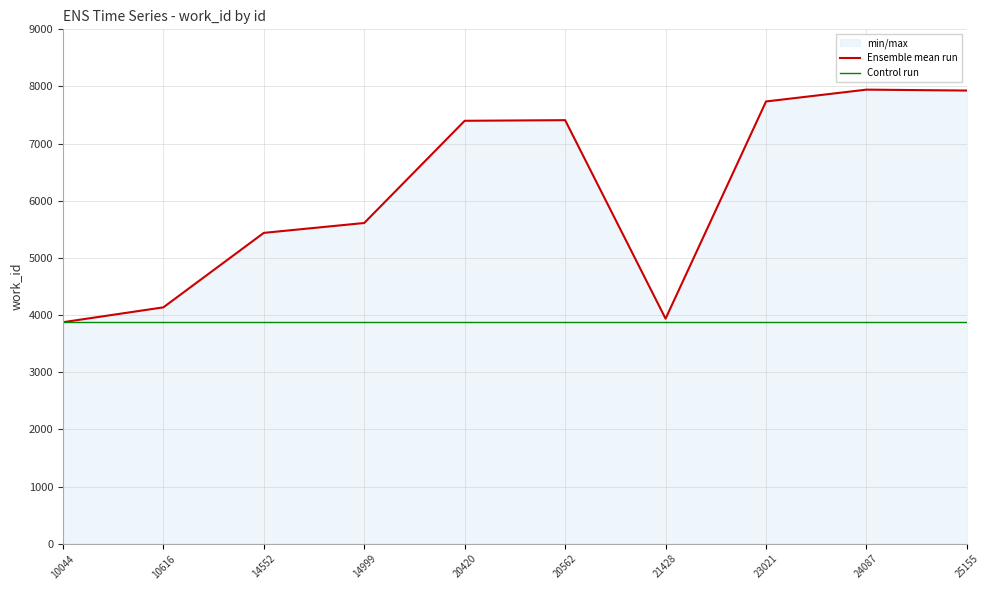

True or false: Ensemble mean run has a value of 9792 at 20420.

False